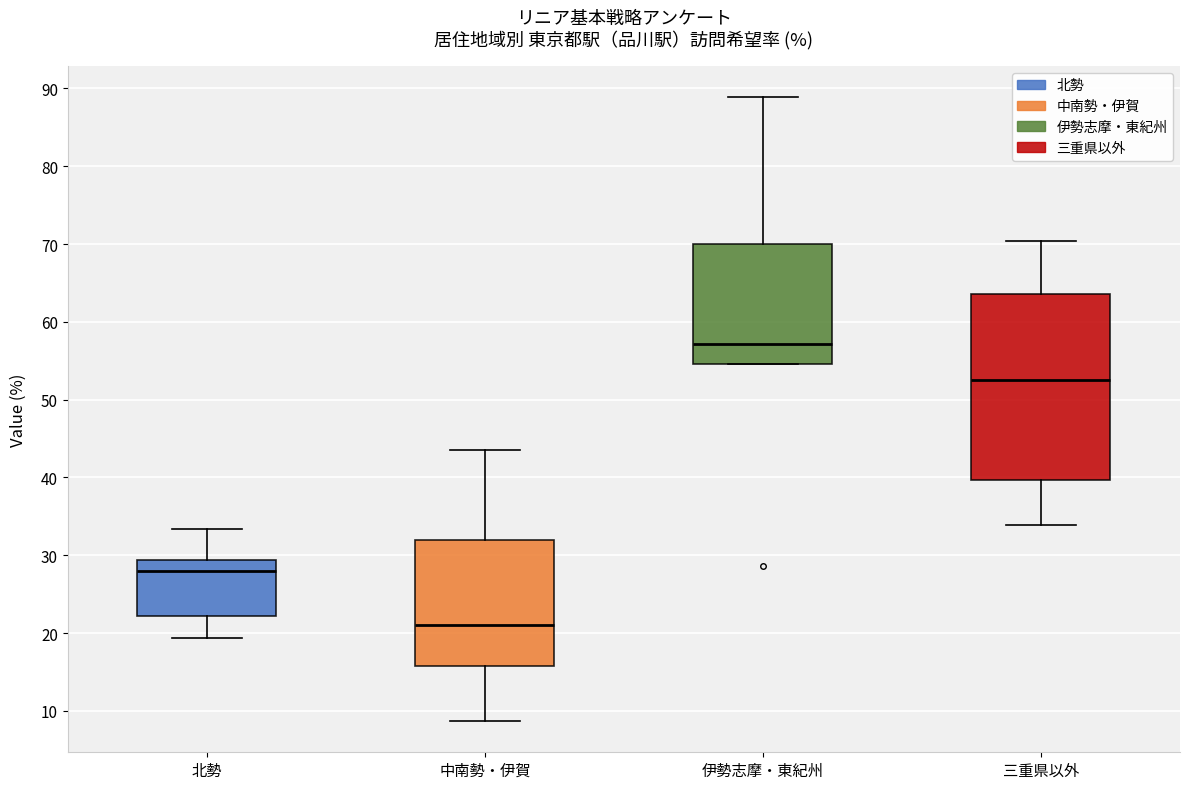

Reading left to right, transcribe this box plot: for each box, give where its median line is, the range the box spans, and where its two whiskers end, as read against the y-axis. The values are not printed on the chart, so give them approximately, as read against the axis.

北勢: median 28, box 22 to 29, whiskers 19 to 33
中南勢・伊賀: median 21, box 16 to 32, whiskers 9 to 43
伊勢志摩・東紀州: median 57, box 55 to 70, whiskers 55 to 89
三重県以外: median 52, box 40 to 64, whiskers 34 to 70